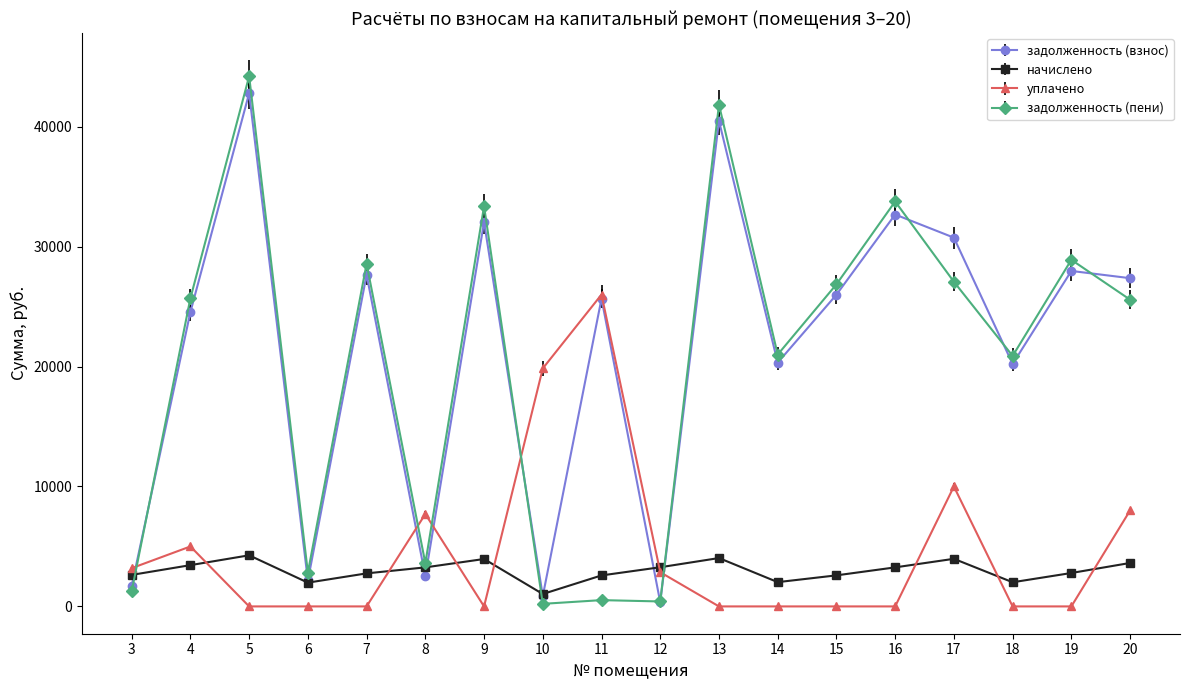

At how many categories does at least one series exceed 16232?

14